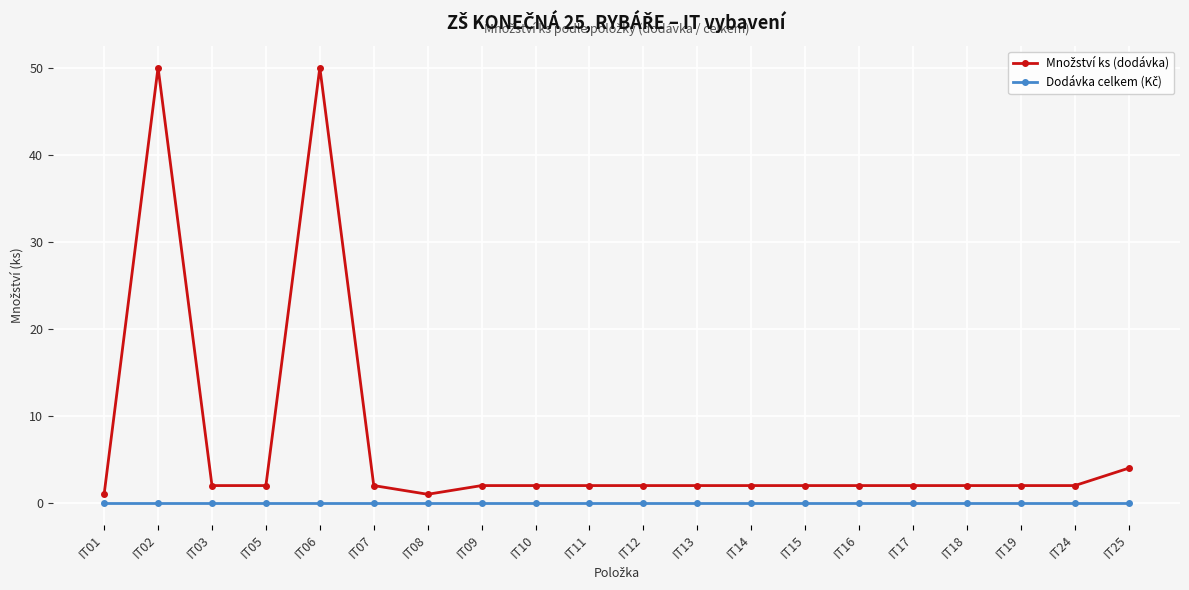

What is the greatest value displayed?

50